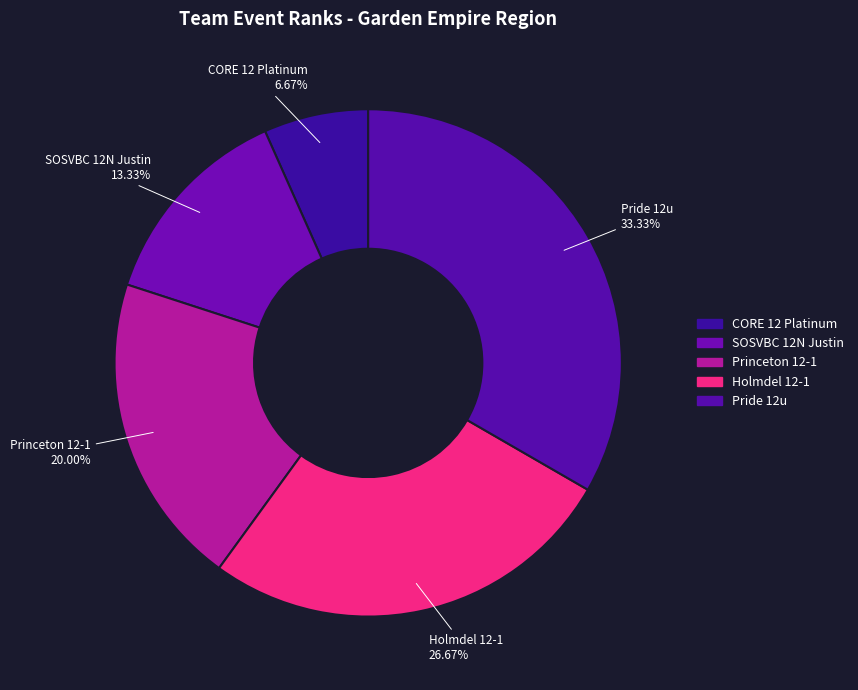

Rank the categories by value from lowest to highest.

CORE 12 Platinum, SOSVBC 12N Justin, Princeton 12-1, Holmdel 12-1, Pride 12u